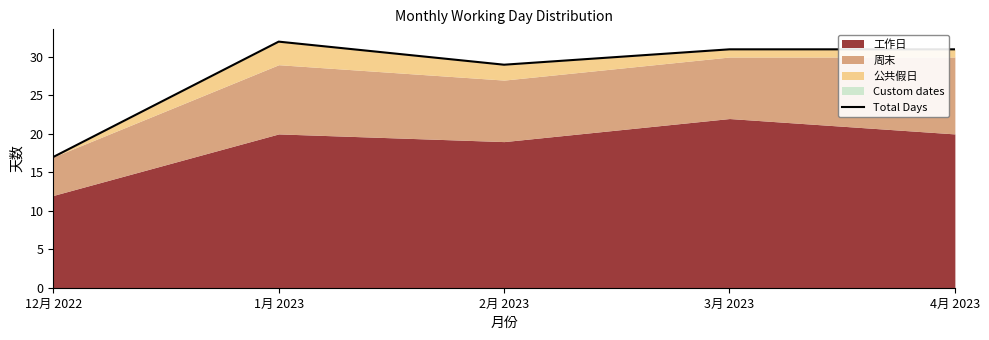

The chart shows a value of 31 at 4月 2023. True or false?

True